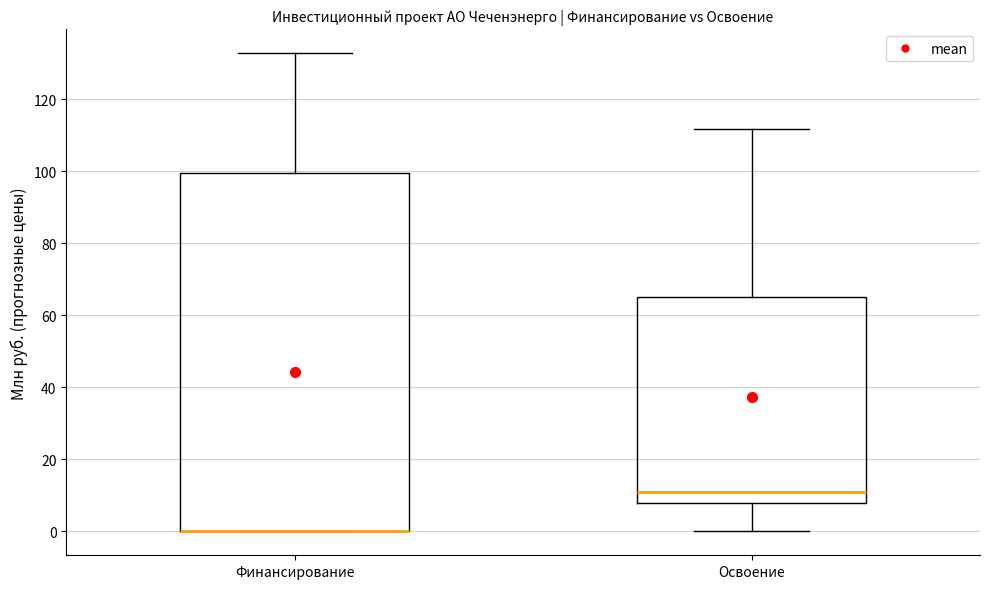

Which box is the tallest, from its lower edge to its upper edge?

Финансирование